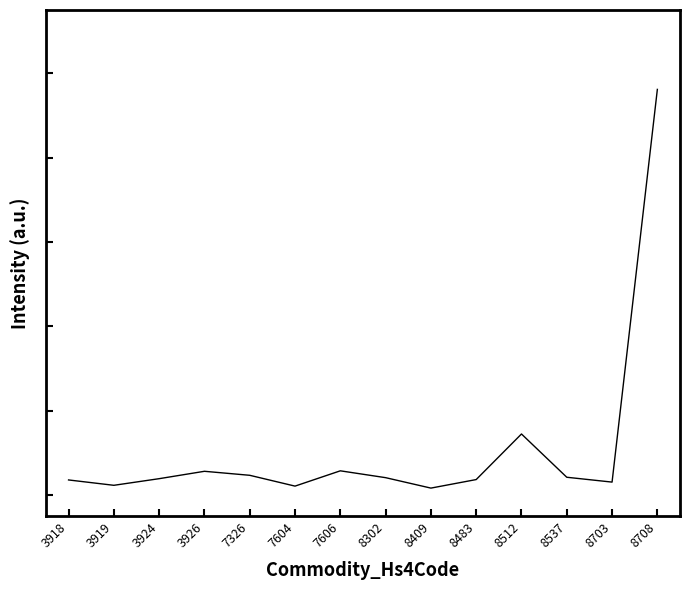

How many lines are shown in the chart?

1